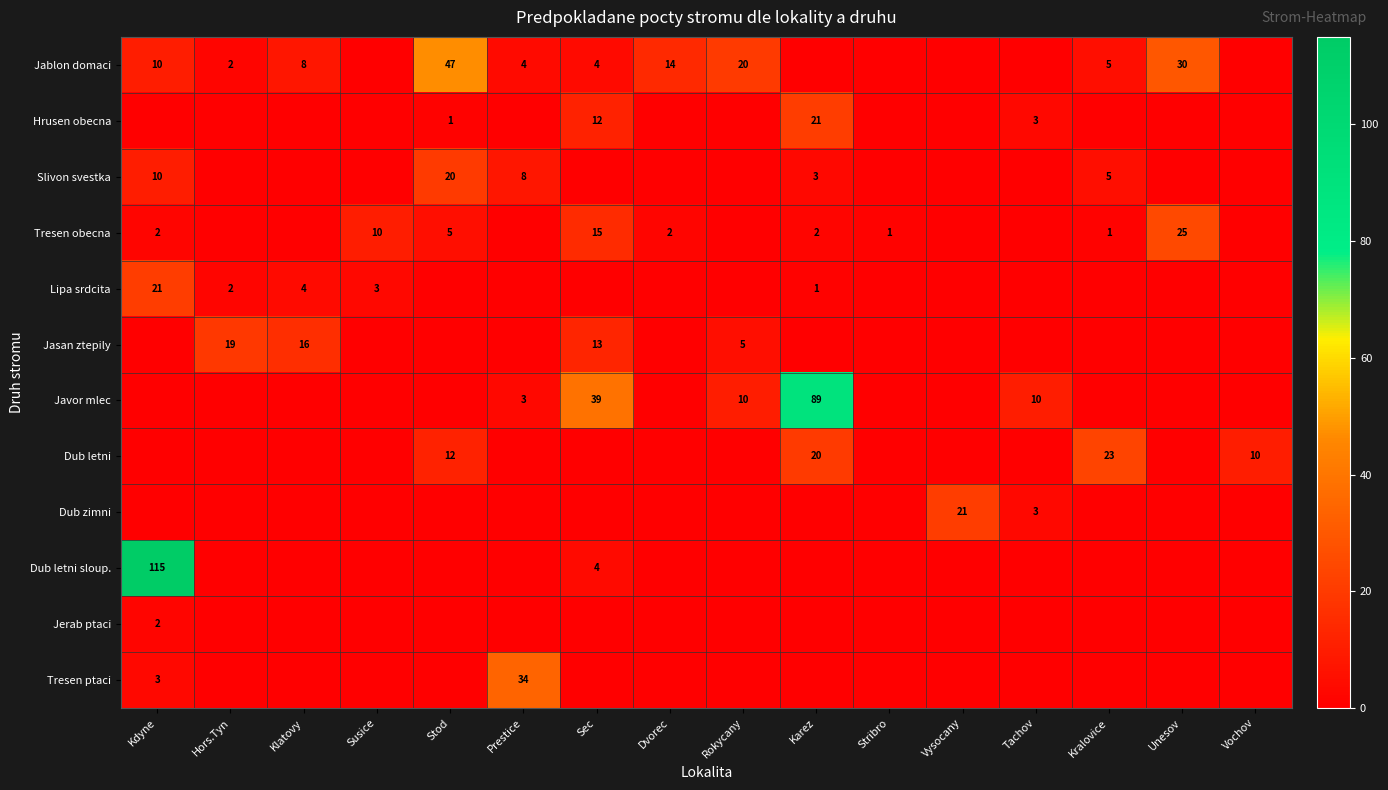

At how many categories does at least one series exceed 9?

15